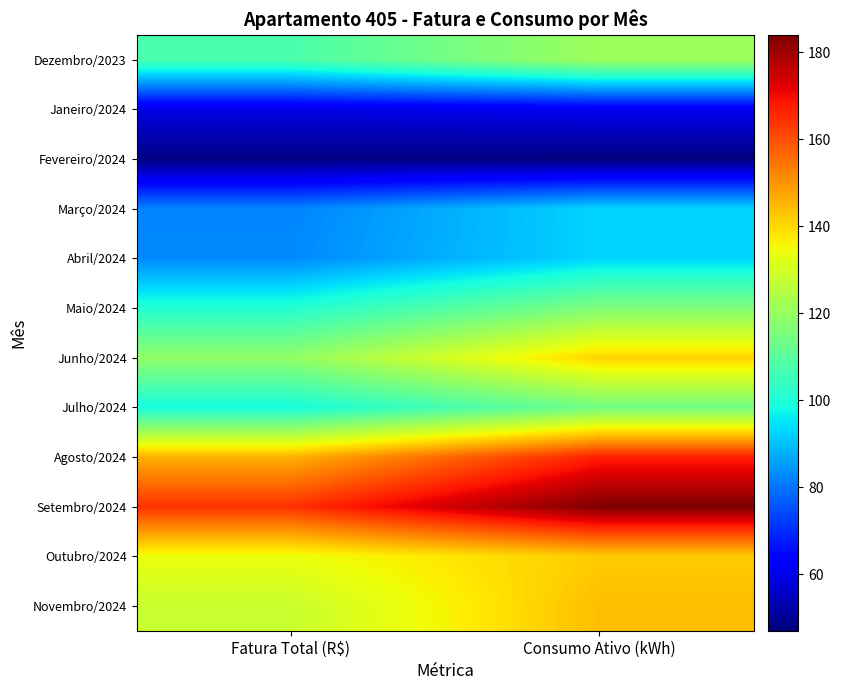

Rank the series by their maximum value, from lowest to highest.

Fevereiro/2024, Janeiro/2024, Março/2024, Abril/2024, Julho/2024, Maio/2024, Dezembro/2023, Junho/2024, Outubro/2024, Novembro/2024, Agosto/2024, Setembro/2024